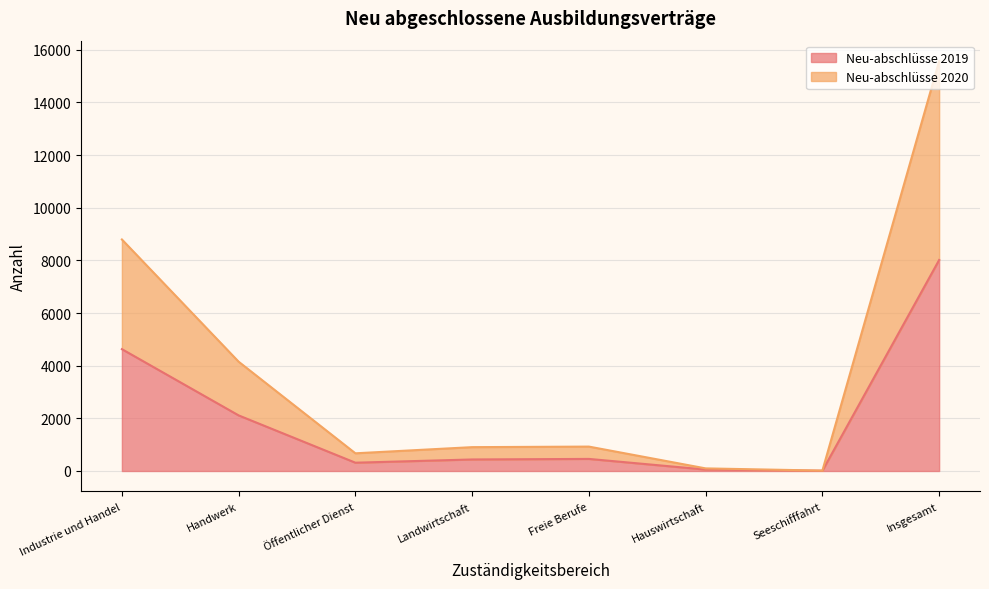

What is the value of the Neu-abschlüsse 2019 point at the 3rd from the left?

315